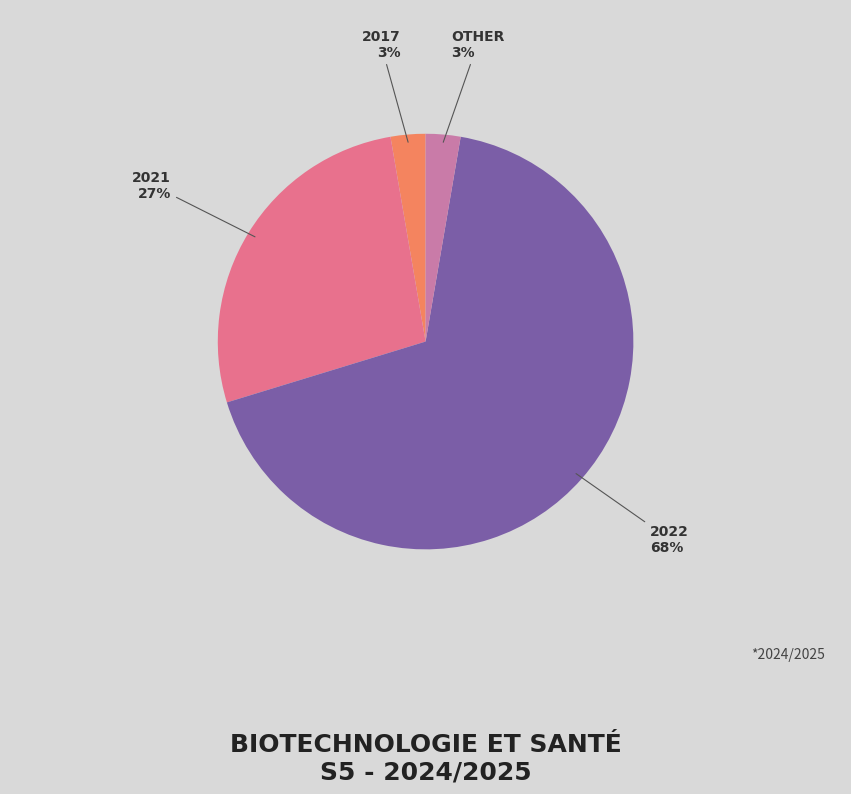

To the nearest percent, what is the average slice percentage?

25%